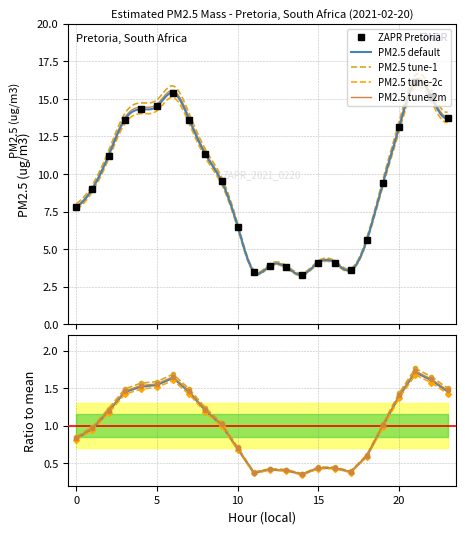

At 19, list the series in order from largest to smallest.

ZAPR Pretoria, PM2.5 tune-1, PM2.5 tune-2m, PM2.5 default, PM2.5 tune-2c